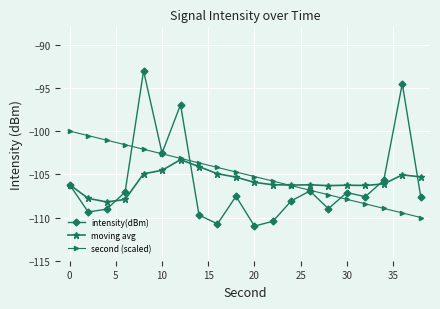

Rank the series by their maximum value, from lowest to highest.

moving avg, second (scaled), intensity(dBm)